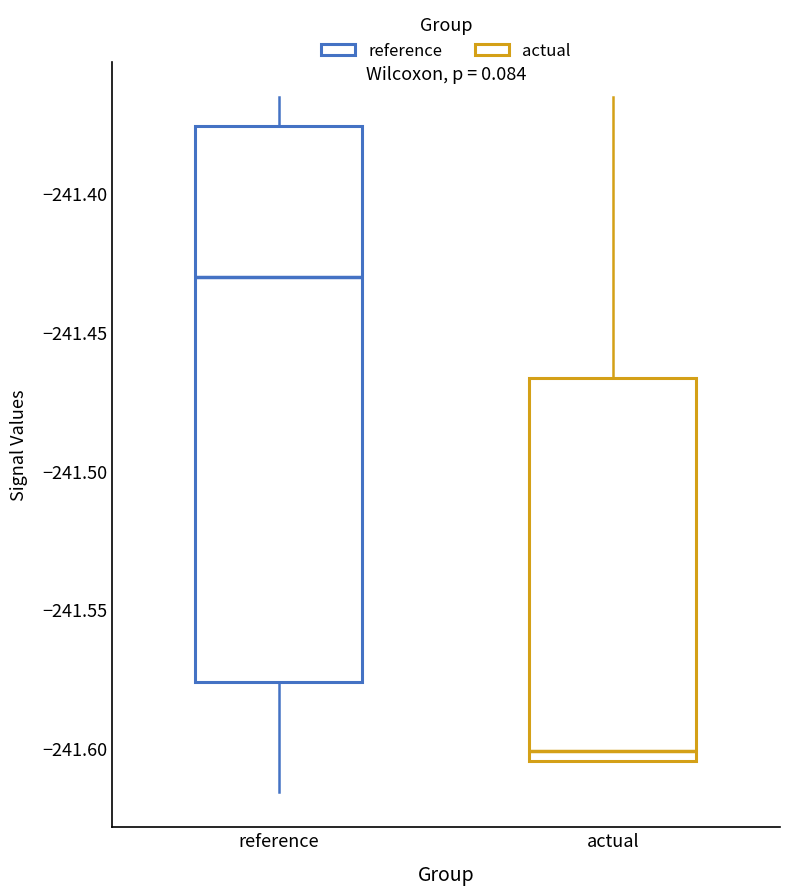

Reading left to right, transcribe this box plot: for each box, give where its median line is, the range the box spans, and where its two whiskers end, as read against the y-axis. The values are not printed on the chart, so give them approximately, as read against the axis.

reference: median -241.430, box -241.575 to -241.375, whiskers -241.615 to -241.365
actual: median -241.600, box -241.605 to -241.465, whiskers -241.605 to -241.365